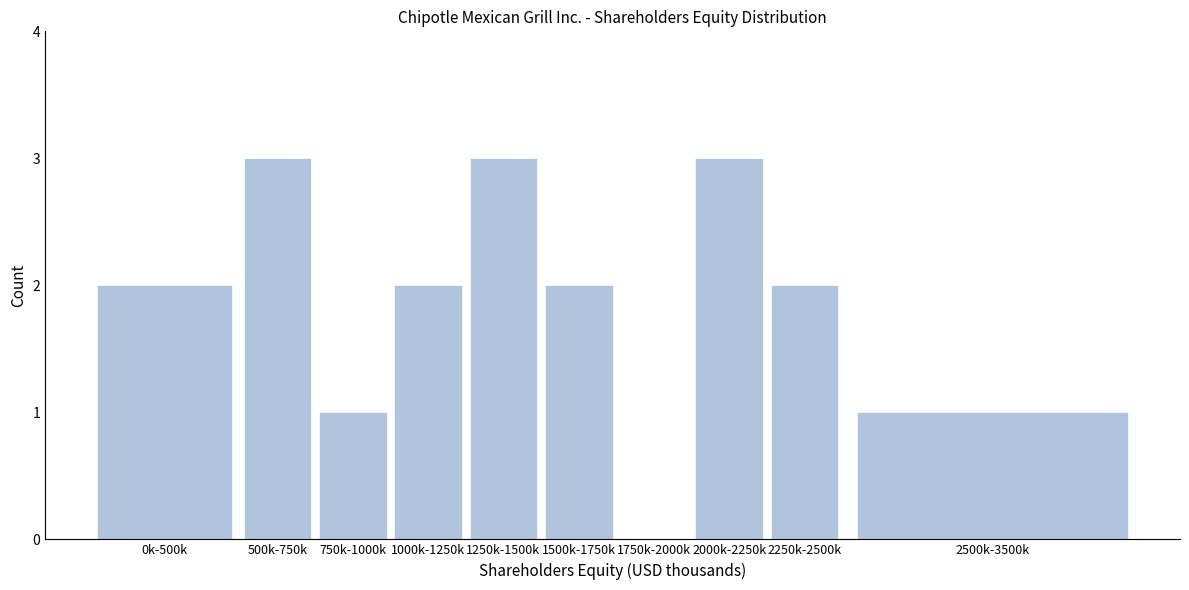

Reading left to right, list all the values displayed in this chart.

0k-500k=2	500k-750k=3	750k-1000k=1	1000k-1250k=2	1250k-1500k=3	1500k-1750k=2	1750k-2000k=0	2000k-2250k=3	2250k-2500k=2	2500k-3500k=1